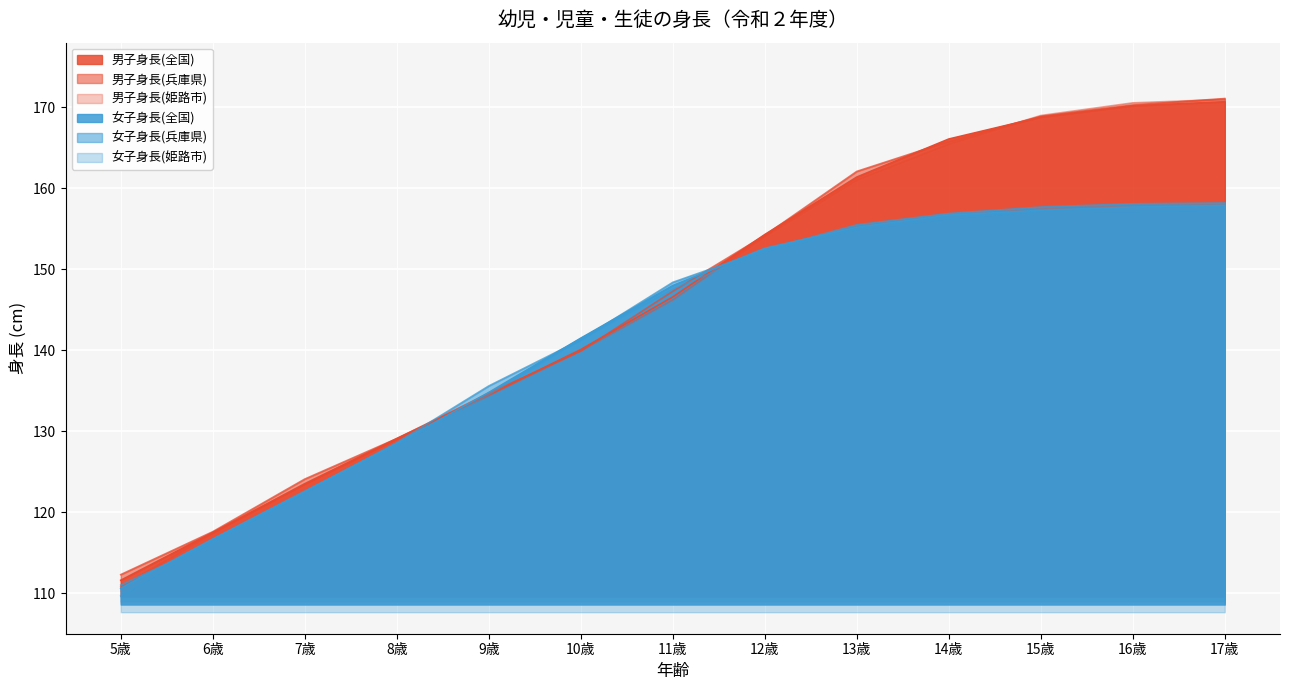

What is the spread (max minus min) of values at 17歳?

13.7